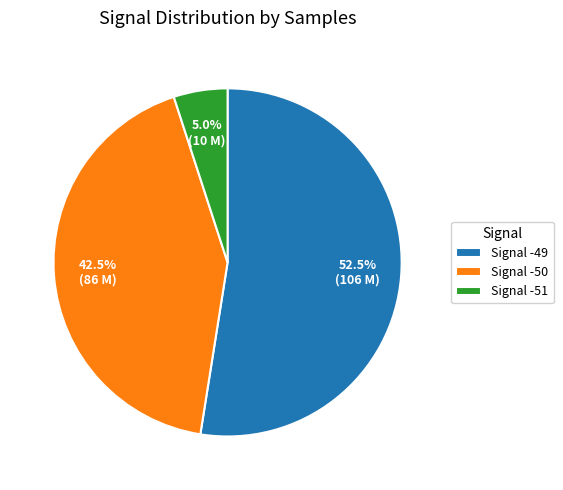

Rank the categories by value from lowest to highest.

Signal -51, Signal -50, Signal -49